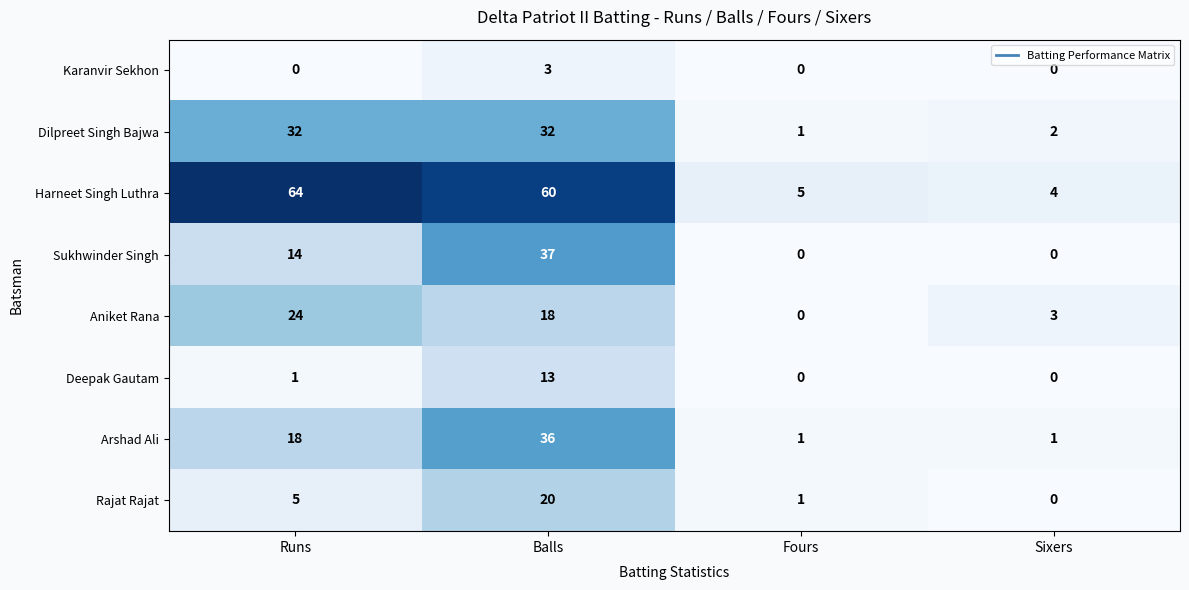

Which category has the highest value in the Deepak Gautam series?

Balls